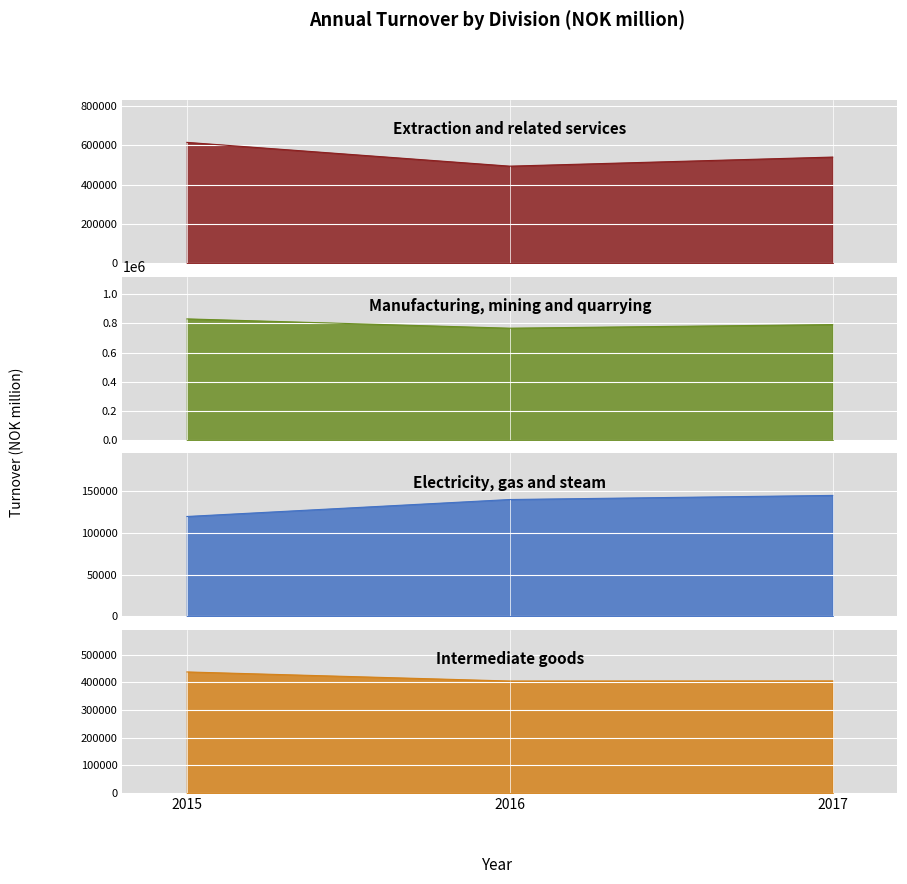

Which series has the widest spread of values?

Extraction and related services